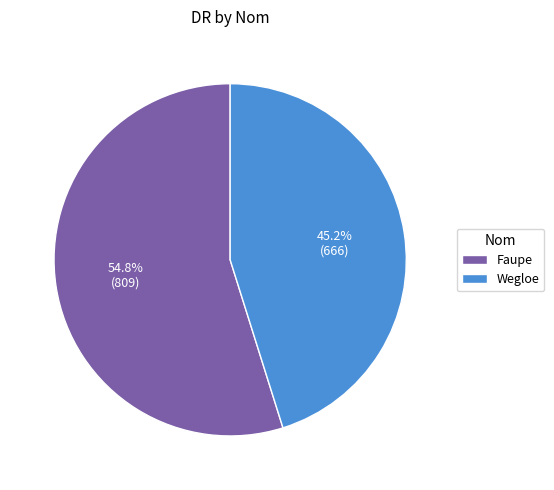

The Wegloe slice represents 39% of the pie. True or false?

False